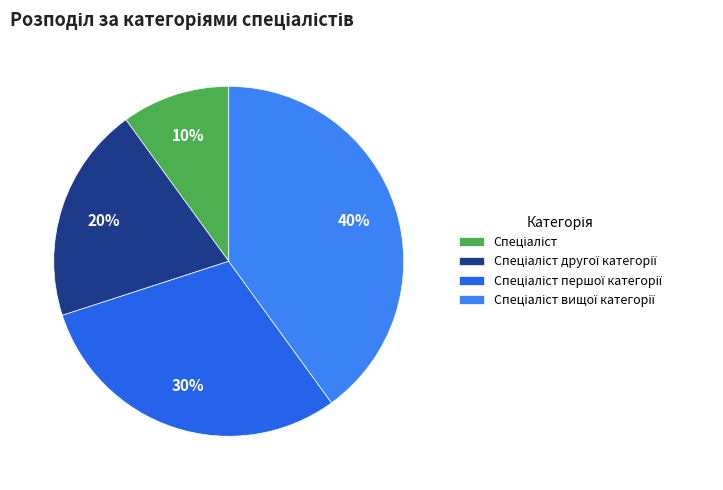

How many segments does this pie chart have?

4